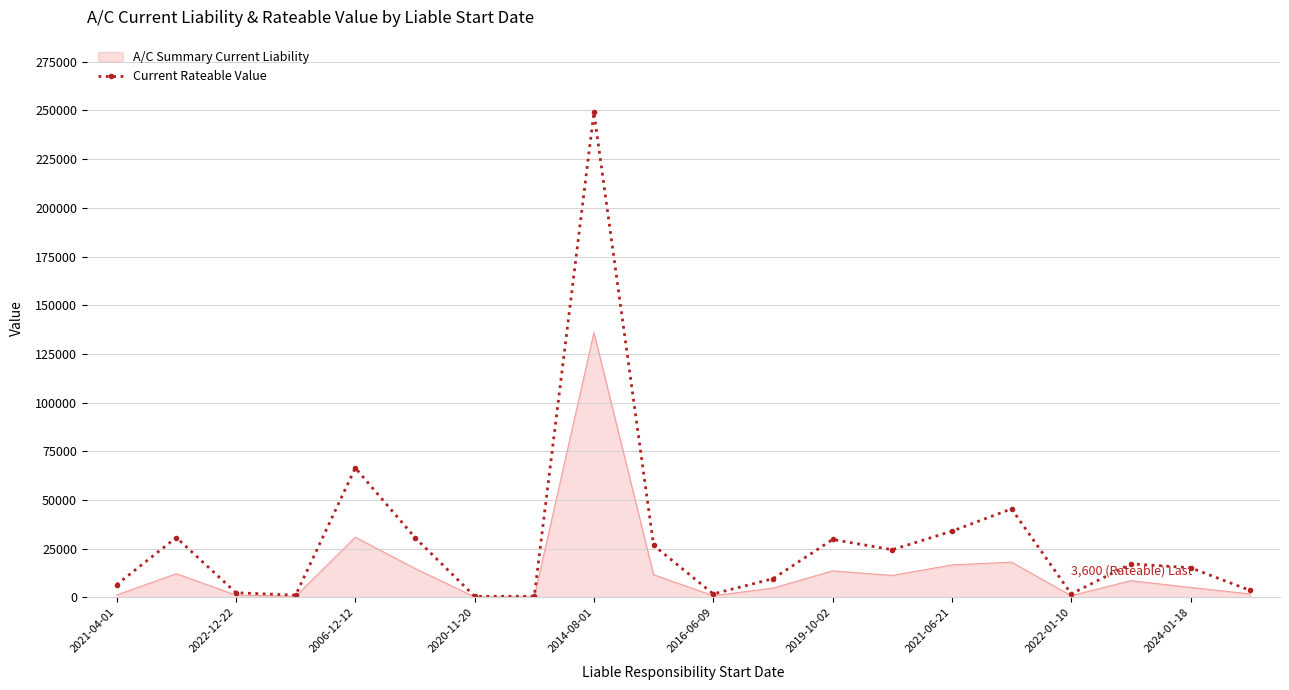

List the series in order of their overall mean, highest first.

Current Rateable Value, A/C Summary Current Liability